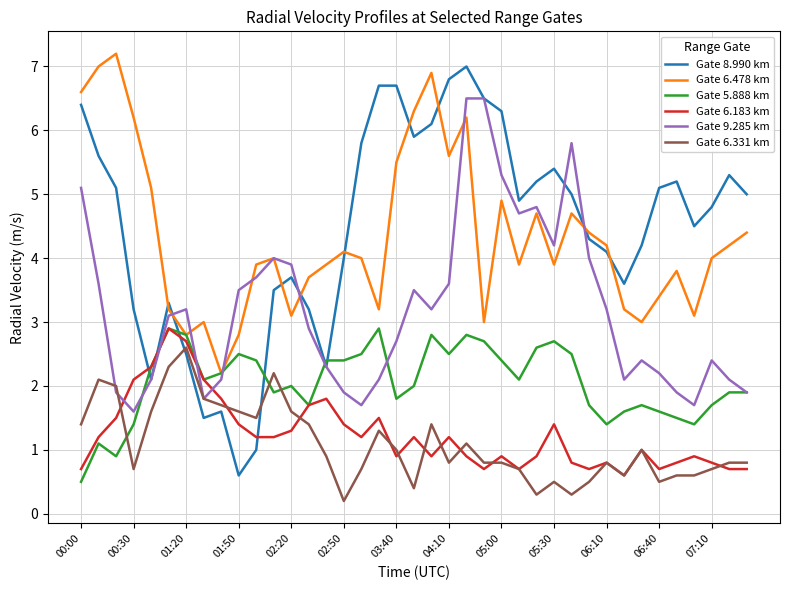

Which series ends up on top after the final intersection of Gate 5.888 km and Gate 6.331 km?

Gate 5.888 km